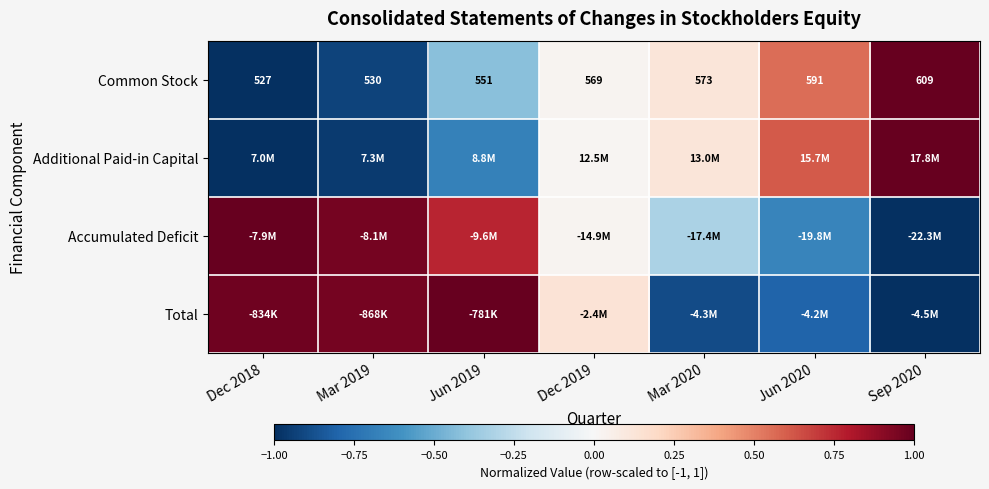

What is the difference between the second highest and second lowest values in the Total series?

1.9